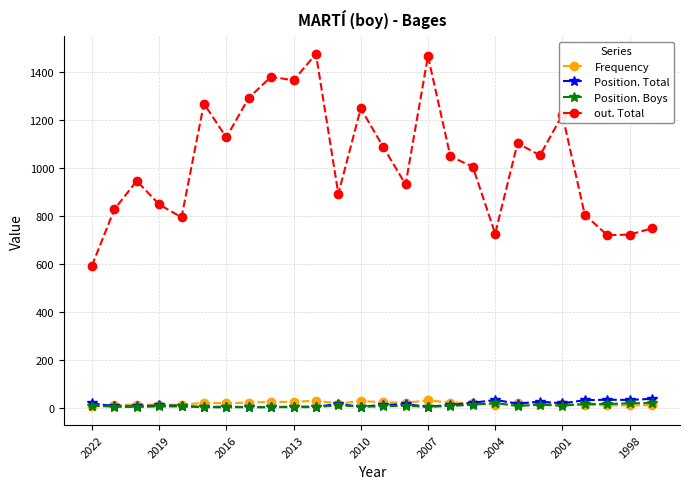

True or false: out. Total and Position. Total intersect in this chart.

False